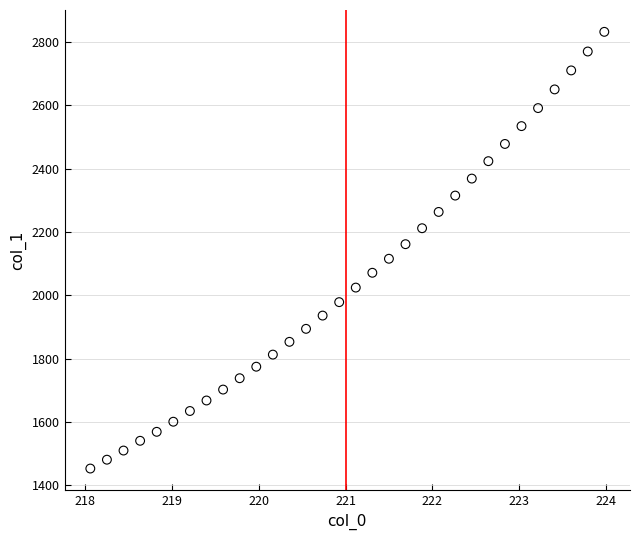

What is the range of Y values (max minus min)?

1378.8